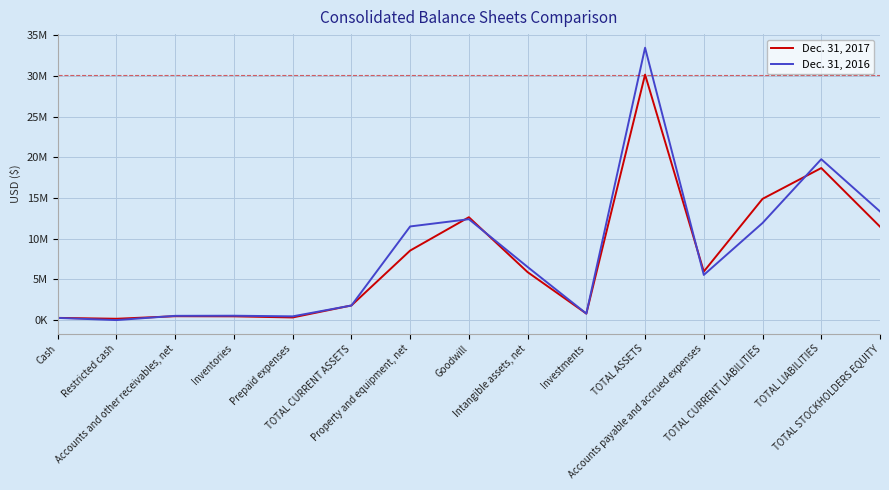

What is the difference between the second highest and minimum values in the Dec. 31, 2017 series?

18528618